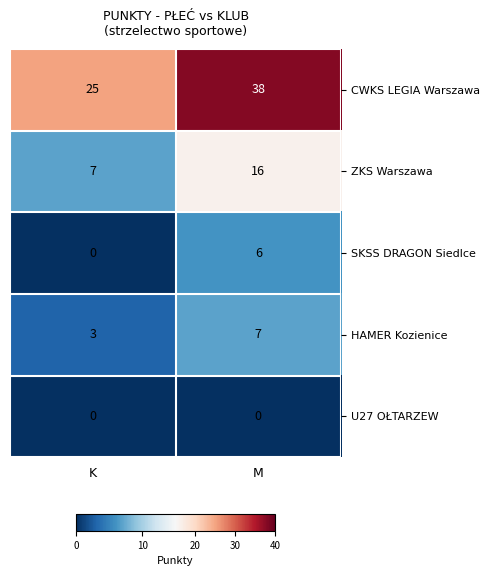

What is the difference between the ZKS Warszawa values at K and M?

9